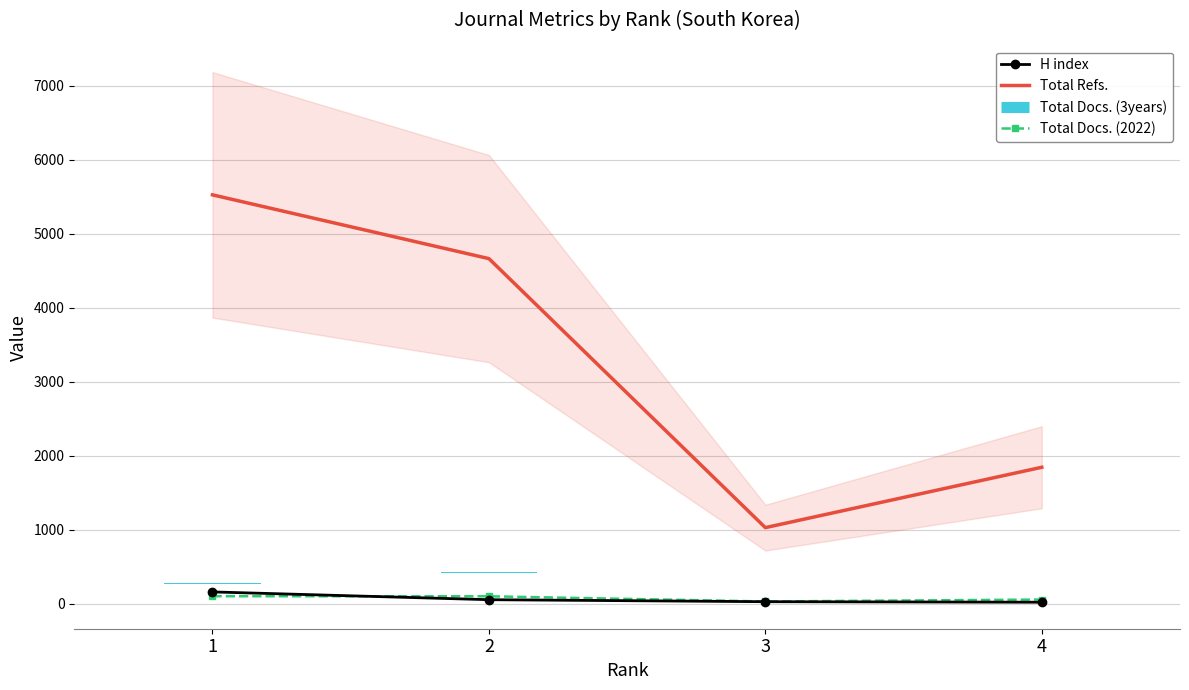

How many groups of bars are there?

4